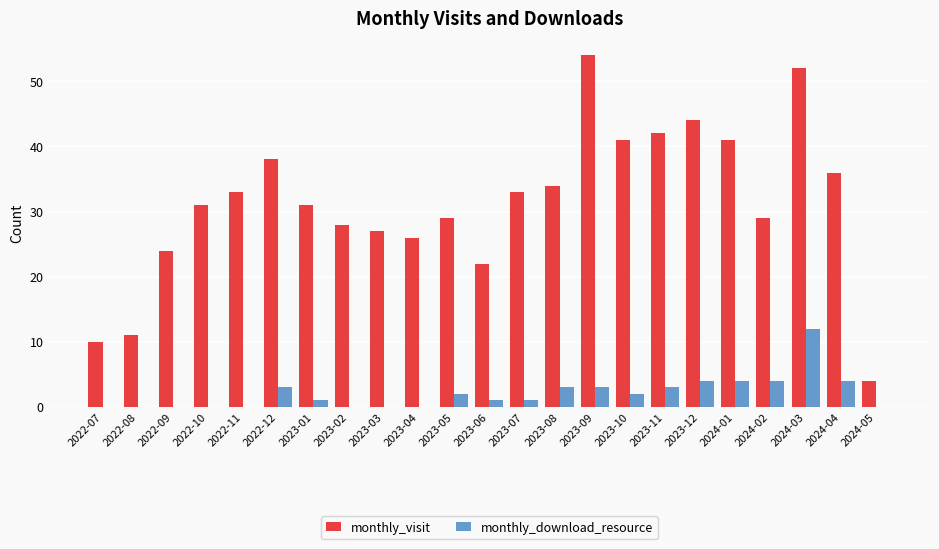

Which series has the widest spread of values?

monthly_visit